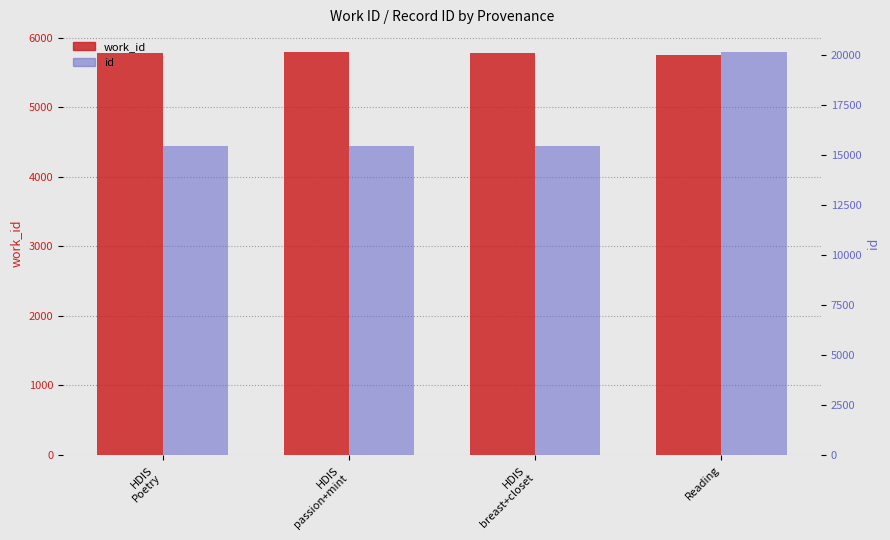

How many bars are there in total?

8